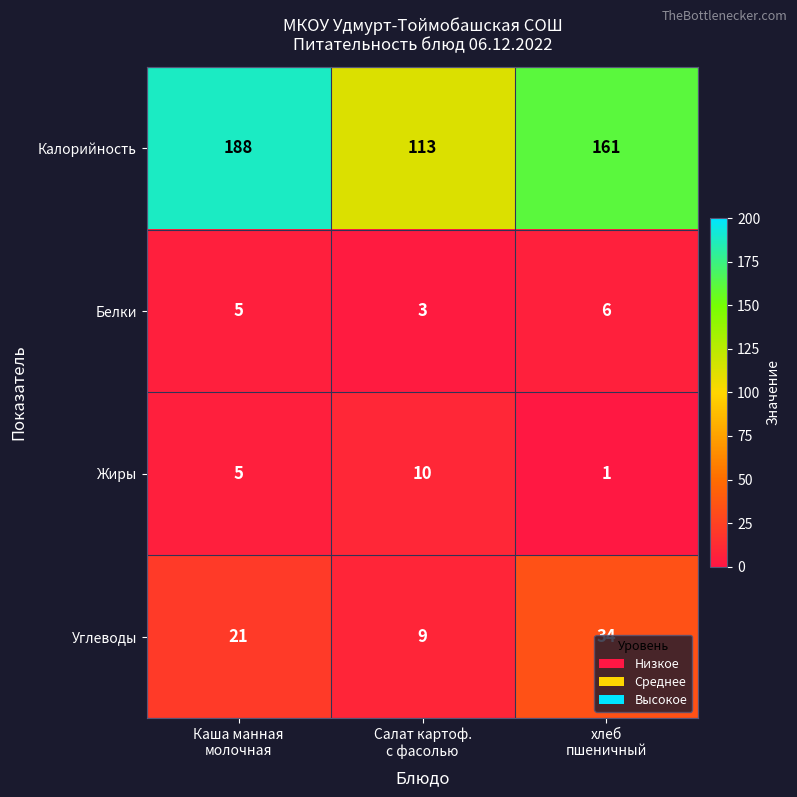

What is the maximum value for Калорийность?

188